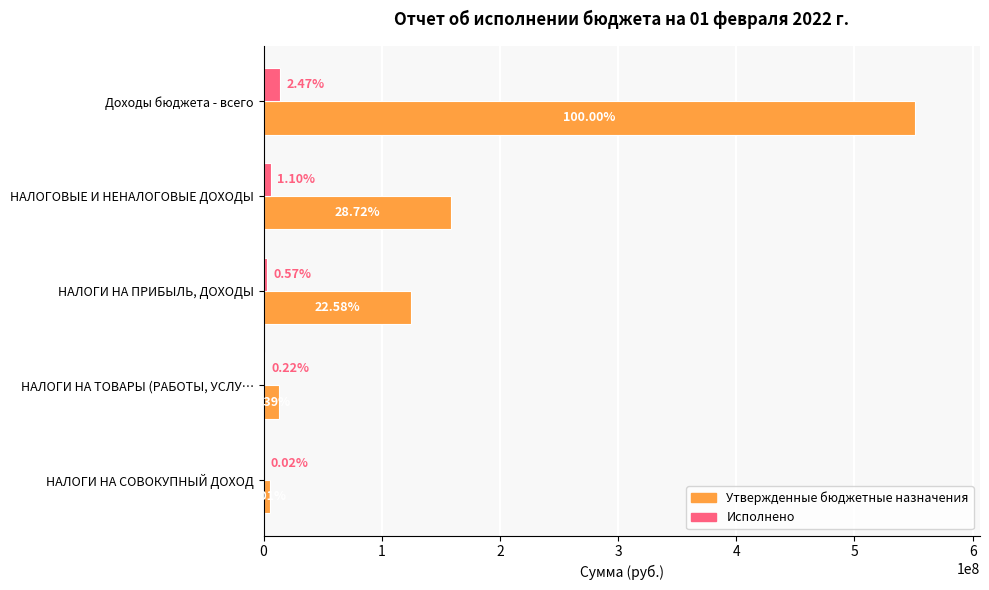

What are all the series names shown in the legend?

Утвержденные бюджетные назначения, Исполнено